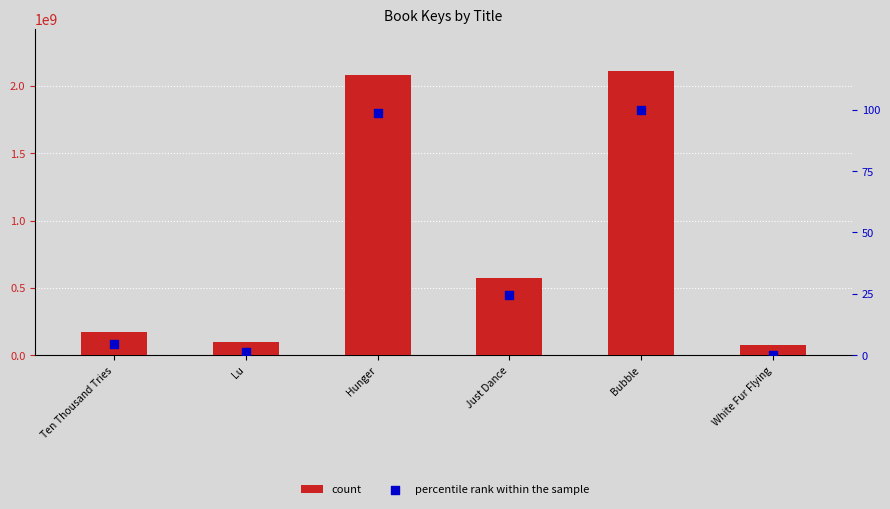

At how many categories does at least one series exceed 2093780297?

1